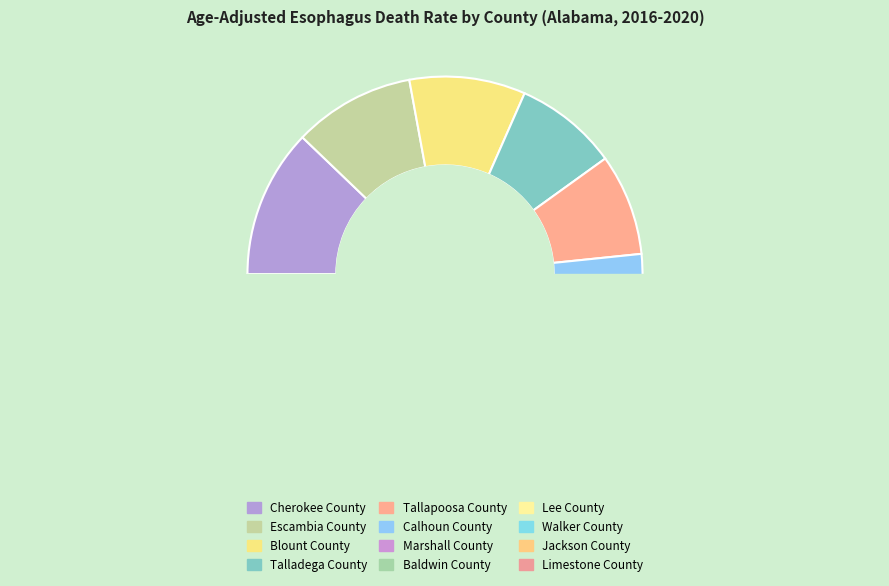

Does Limestone County represent more than half of the total?

No